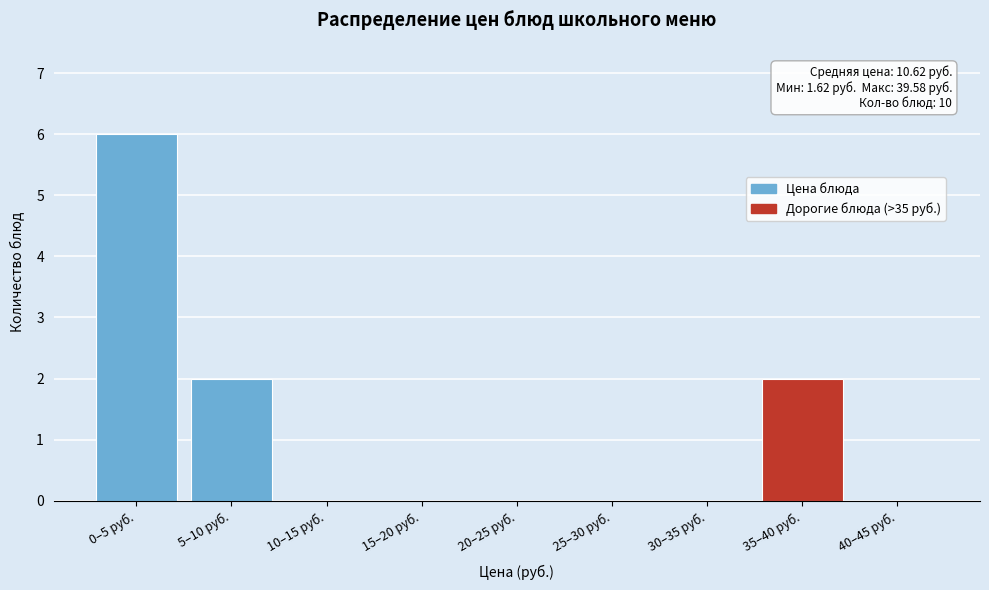

Reading right to left, what are all the values shown in this chart?

40–45 руб.=0	35–40 руб.=2	30–35 руб.=0	25–30 руб.=0	20–25 руб.=0	15–20 руб.=0	10–15 руб.=0	5–10 руб.=2	0–5 руб.=6